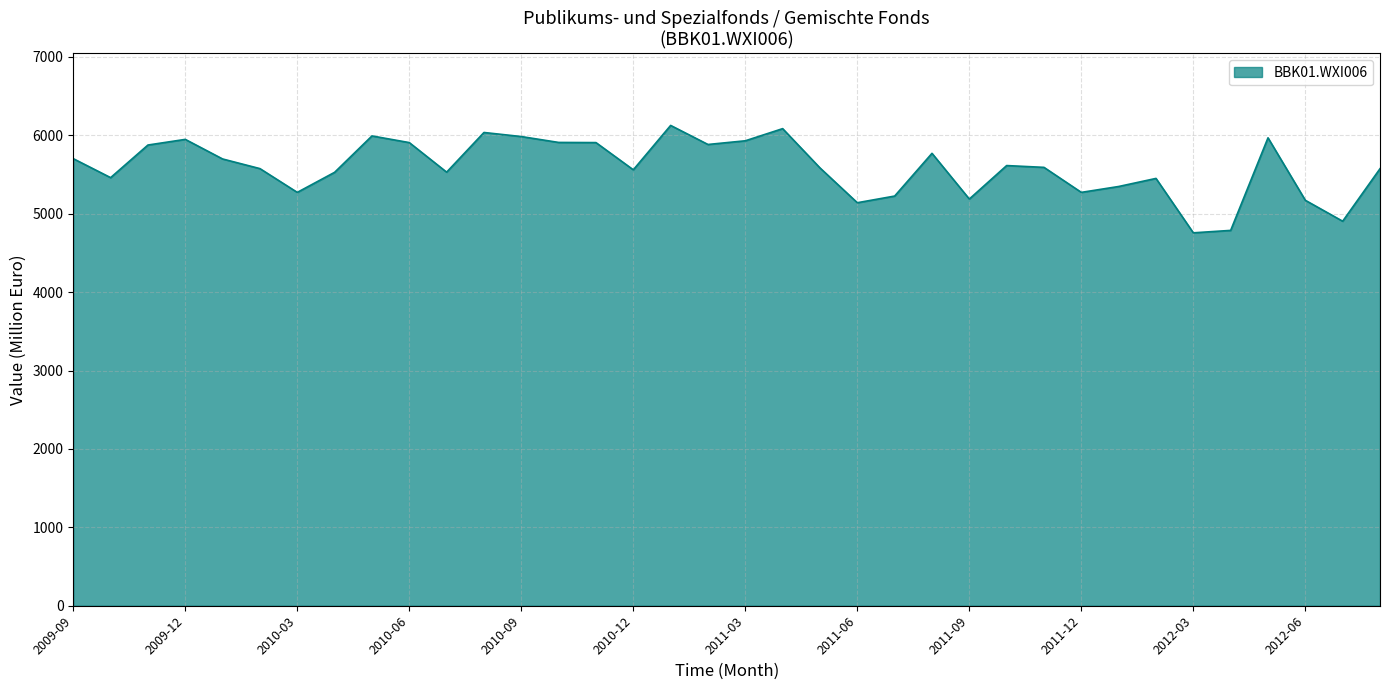

What is the smallest value displayed?

4757